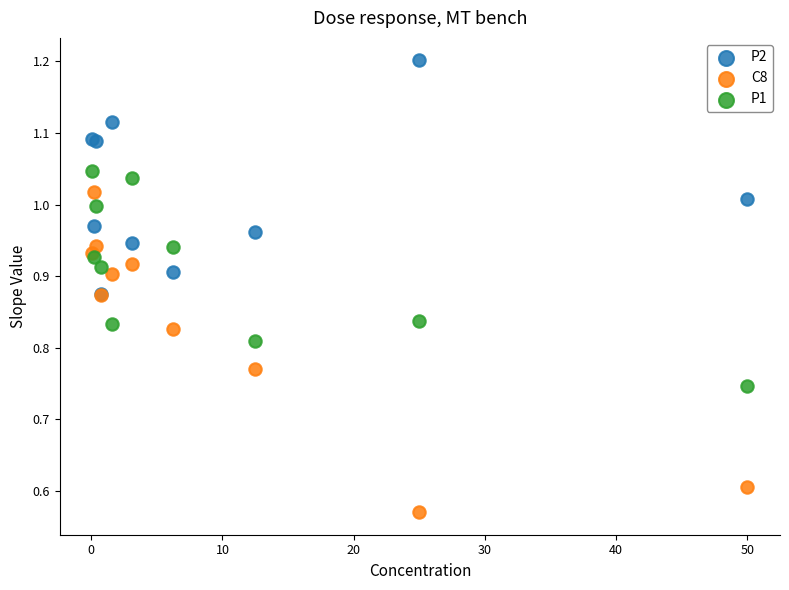

Which series contains the lowest Y value?

C8